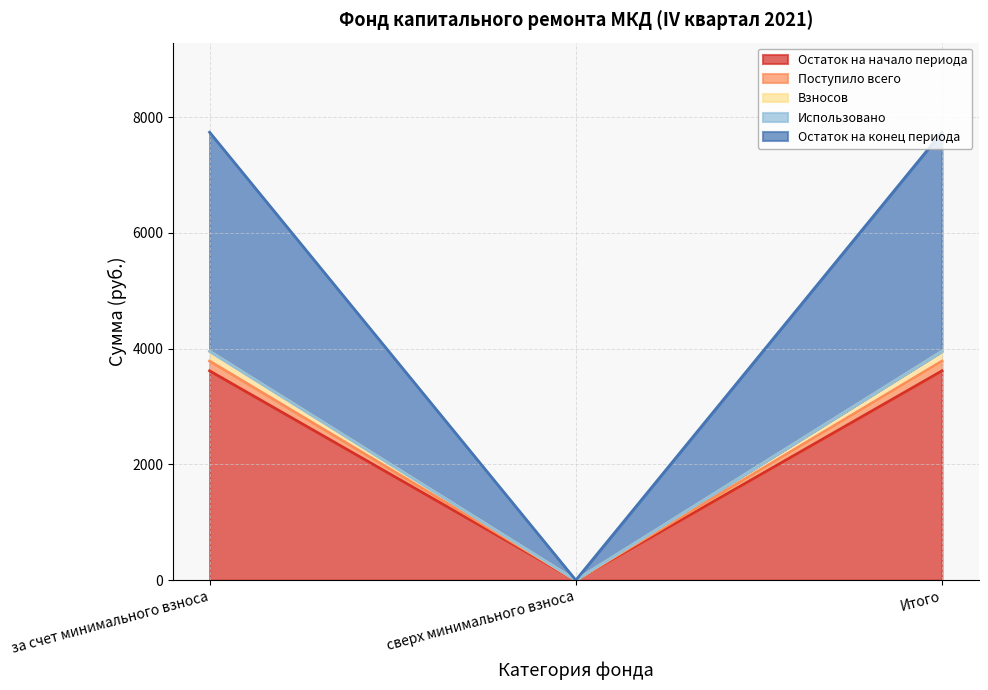

What is the label of the 3rd point from the right?

за счет минимального взноса